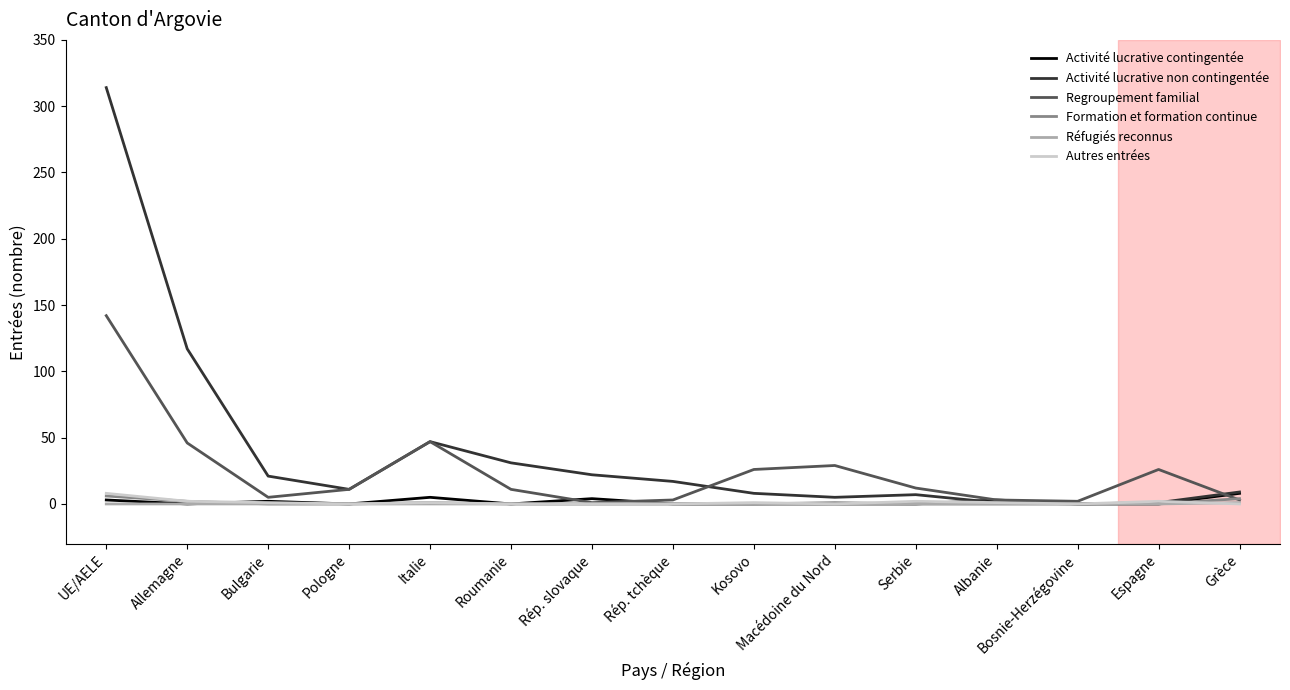

Is this an area chart (filled region under the line)?

No